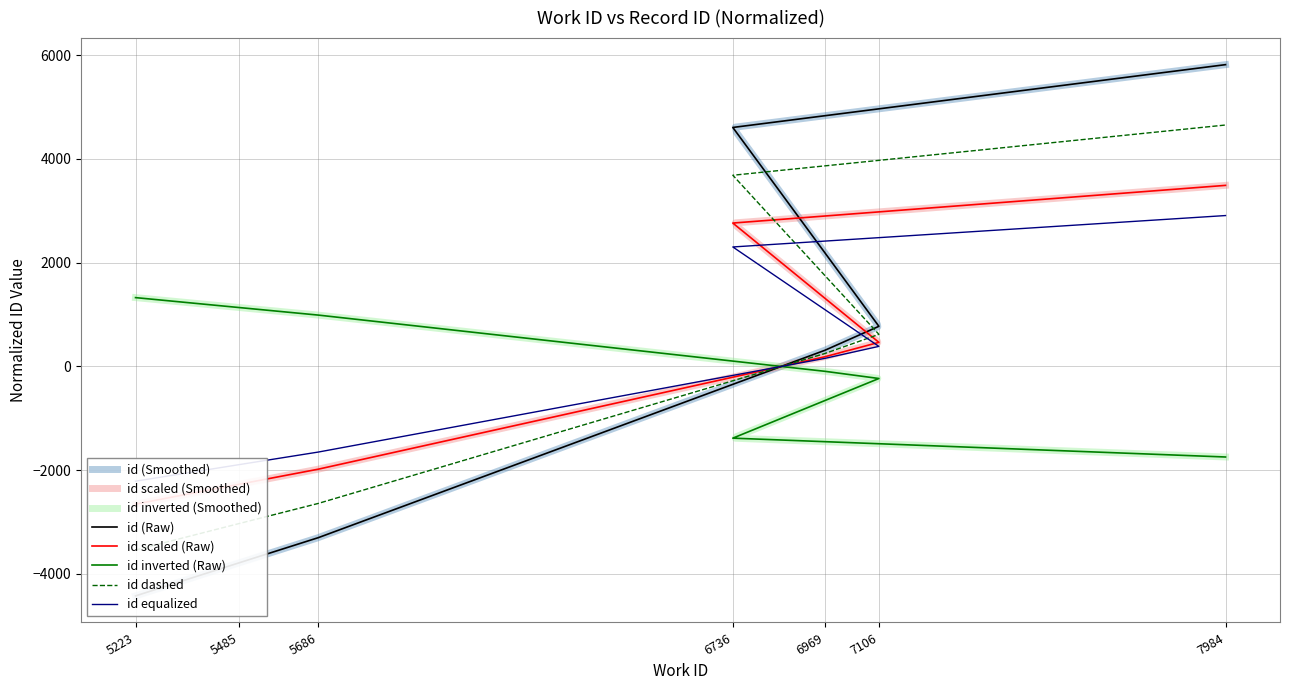

Where is the data nearest to the value 697?

7106